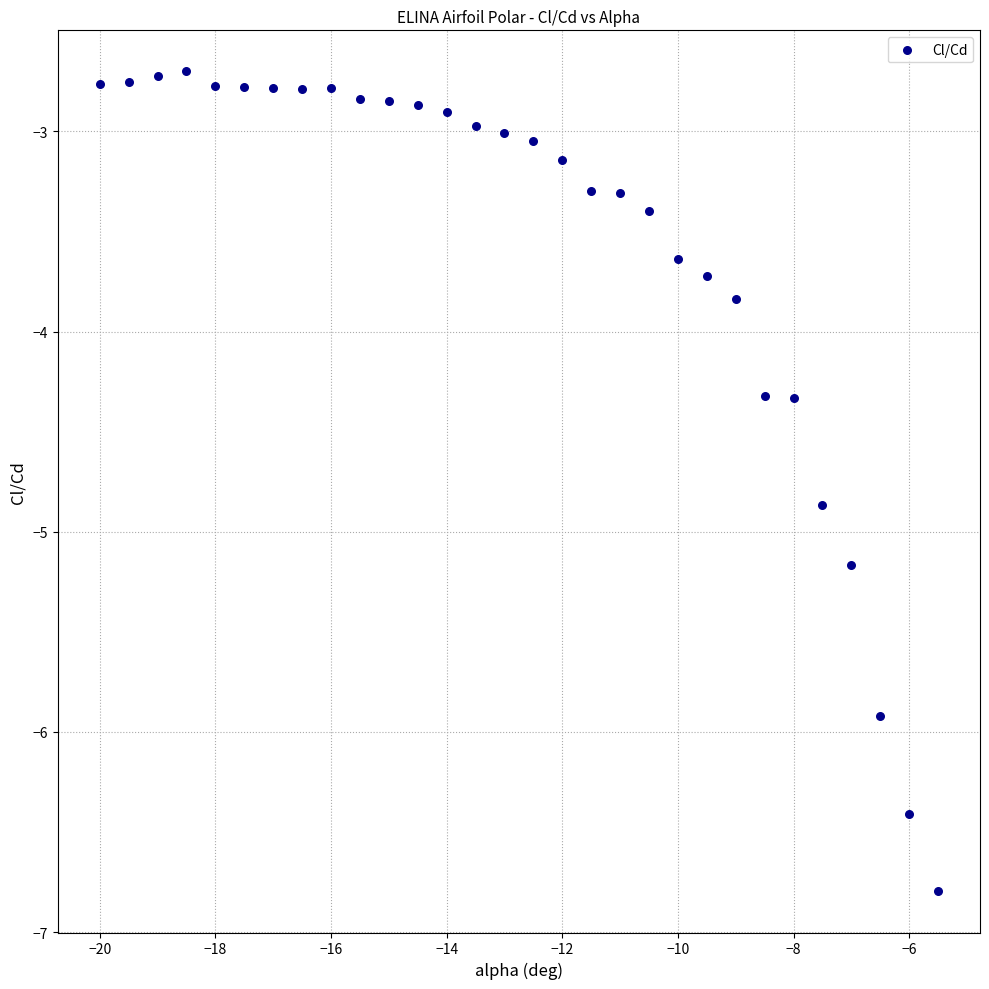

What Y value in the scatter plot is closest to -4?

-3.8